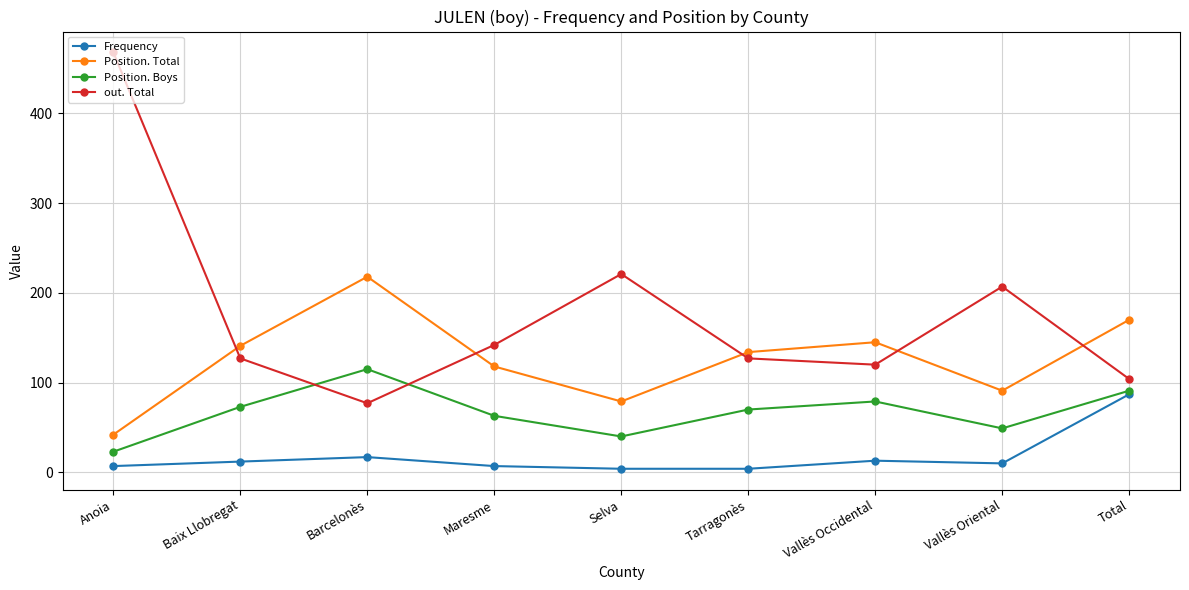

Rank the series by their average value, from highest to lowest.

out. Total, Position. Total, Position. Boys, Frequency